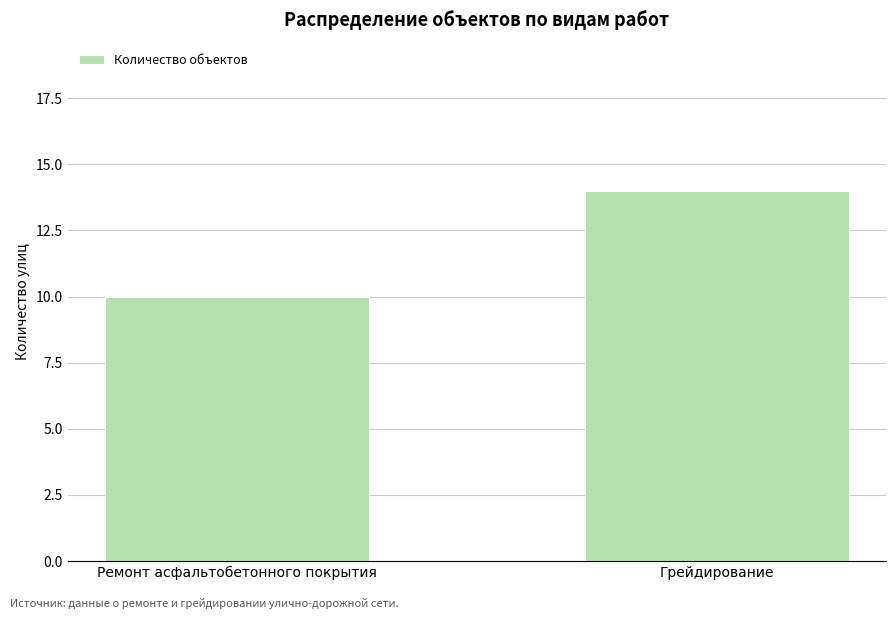

Reading left to right, what are all the values shown in this chart?

10	14